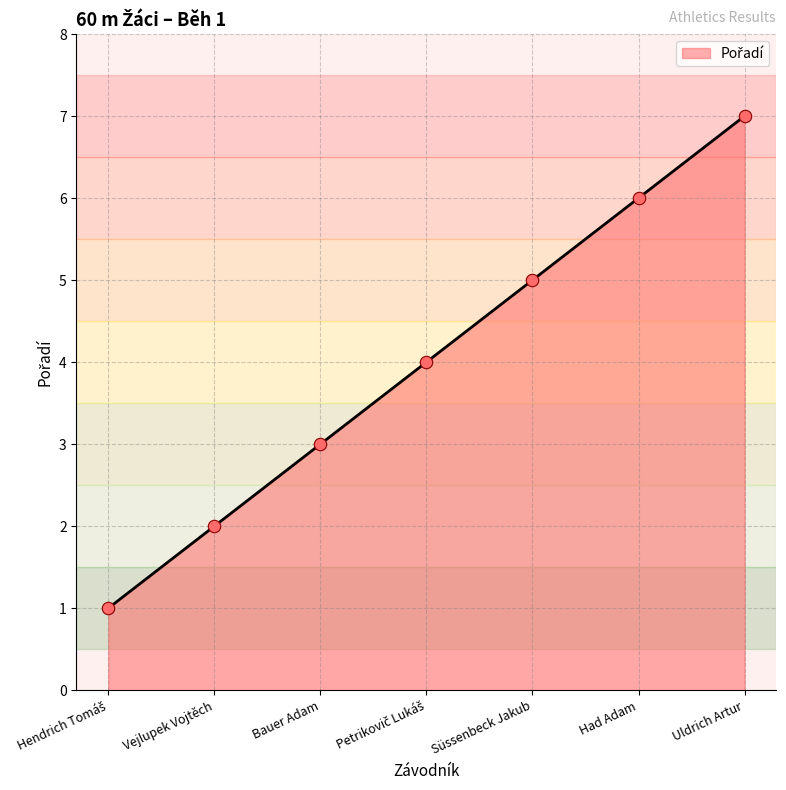

Between Süssenbeck Jakub and Uldrich Artur, which is larger?

Uldrich Artur